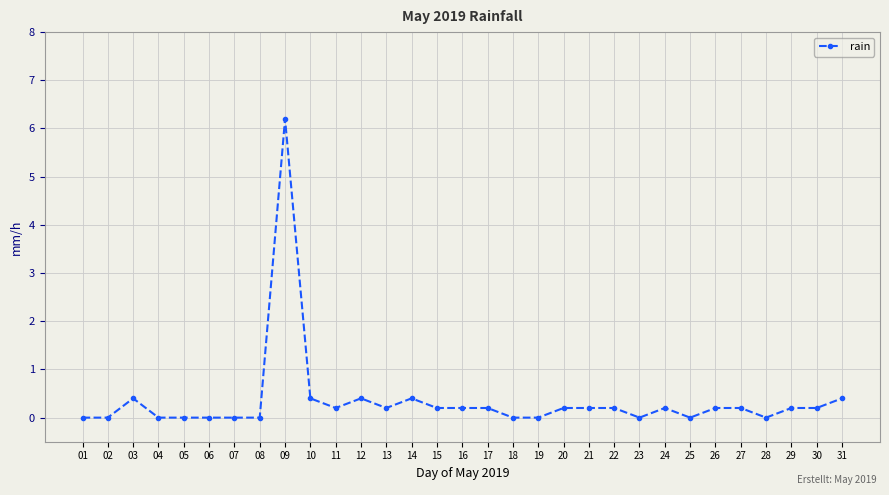

What is the sum of all values?

10.8